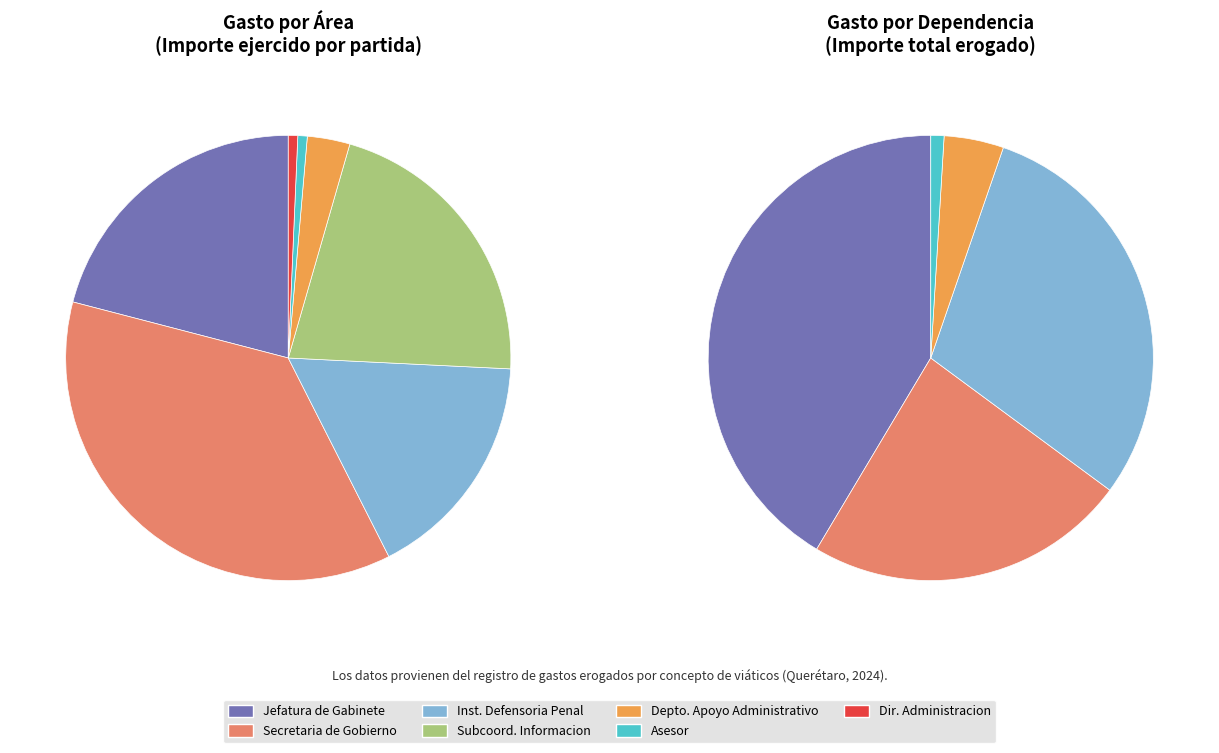

What percentage do ASESOR and JEFATURA DE GABINETE together represent?

21.6%